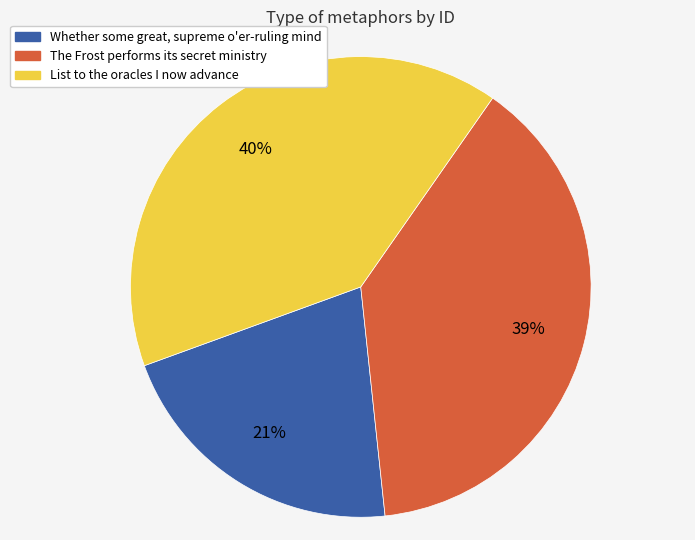

What percentage is the Whether some great, supreme o'er-ruling mind slice, to the nearest percent?

21%